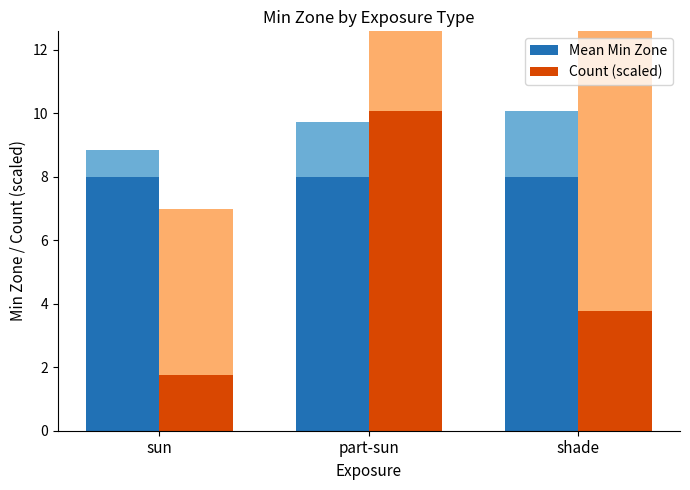

What is the label of the 2nd bar from the left?

part-sun